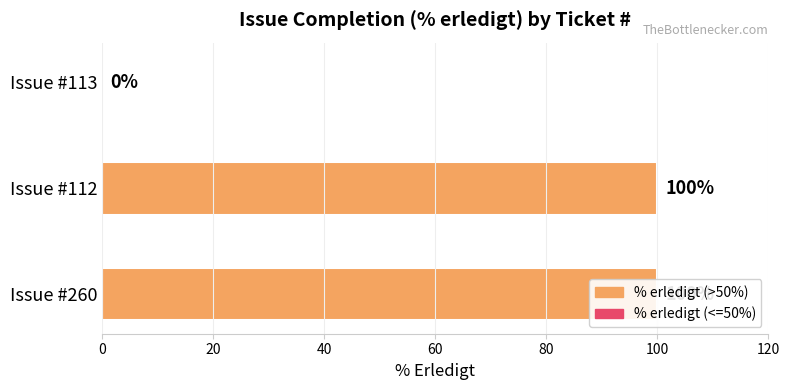

Count the values in the range 0 to 100.

3